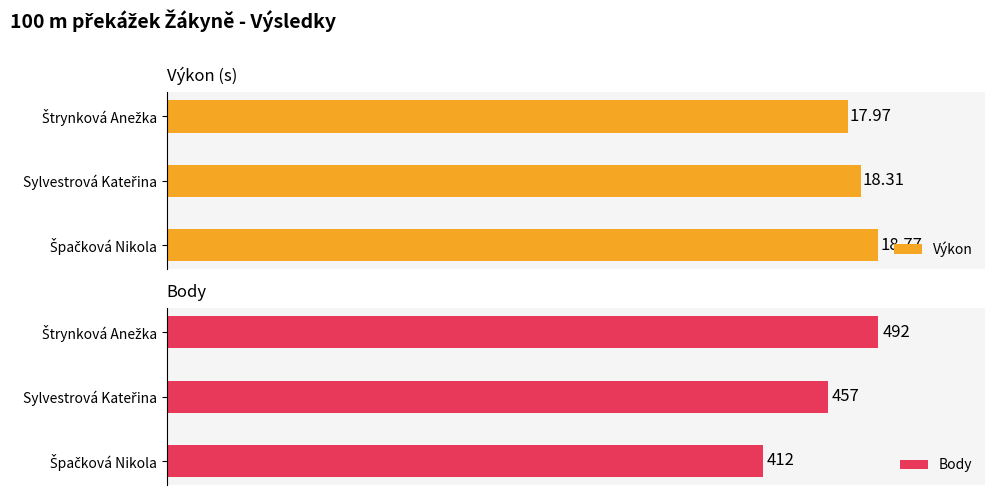

Does the chart contain stacked bars?

No